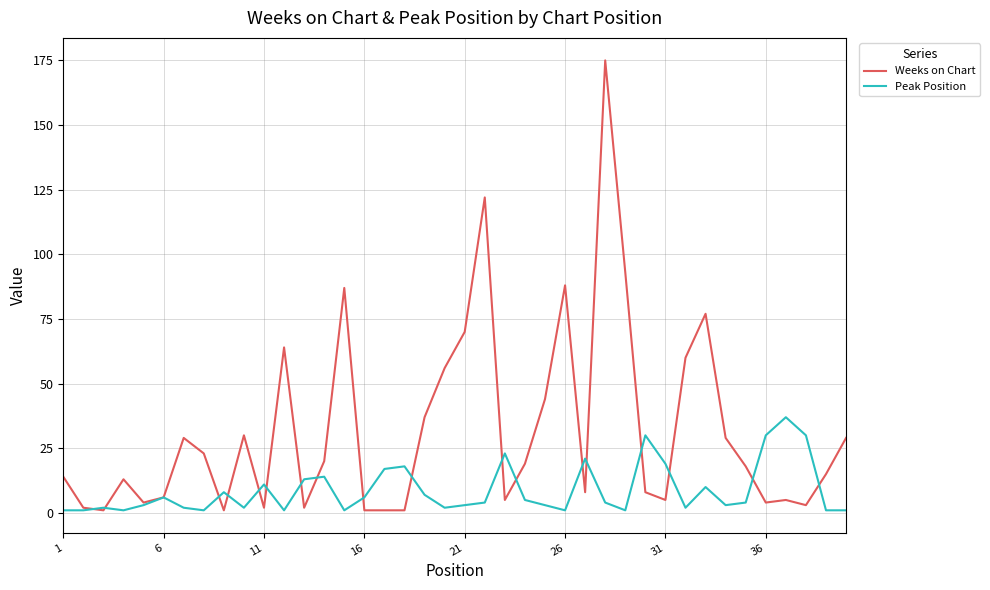

List the series in order of their peak value, lowest first.

Peak Position, Weeks on Chart